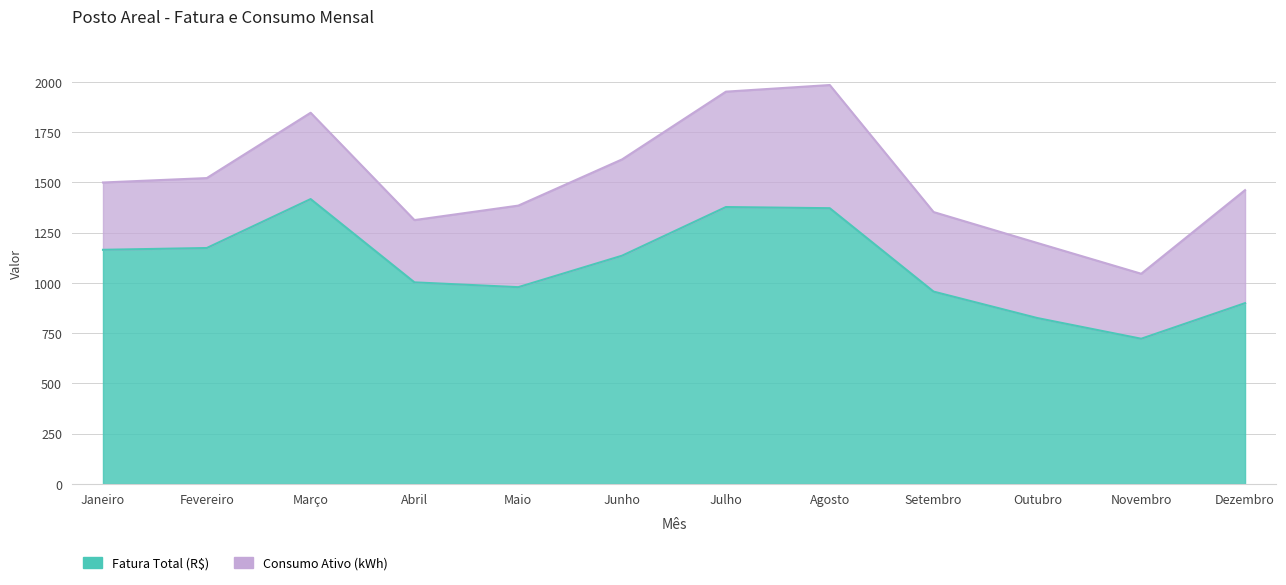

Which series changed the most between Fevereiro and Julho?

Consumo Ativo (kWh)